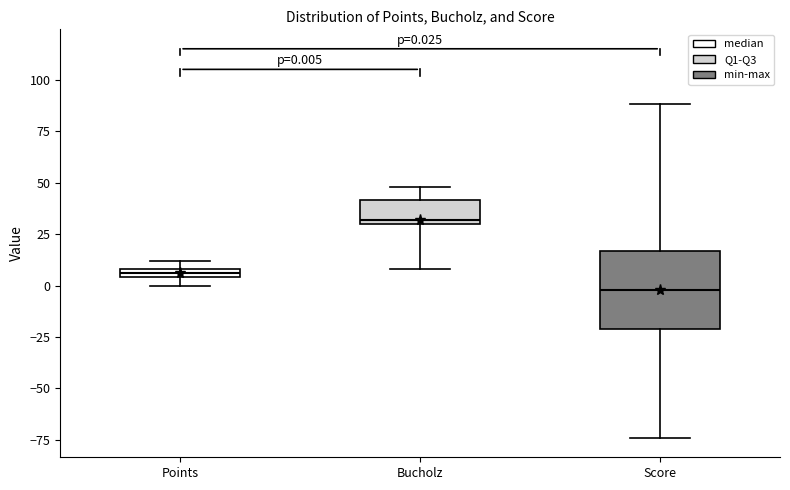

Which box is the tallest, from its lower edge to its upper edge?

Score